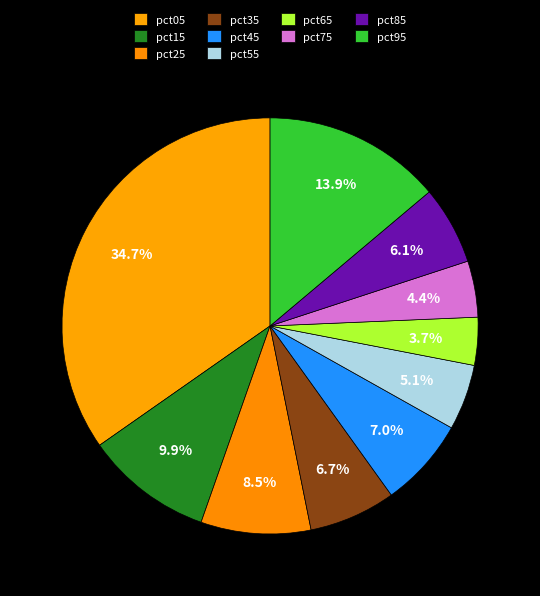

Rank the categories by value from highest to lowest.

pct05, pct95, pct15, pct25, pct45, pct35, pct85, pct55, pct75, pct65